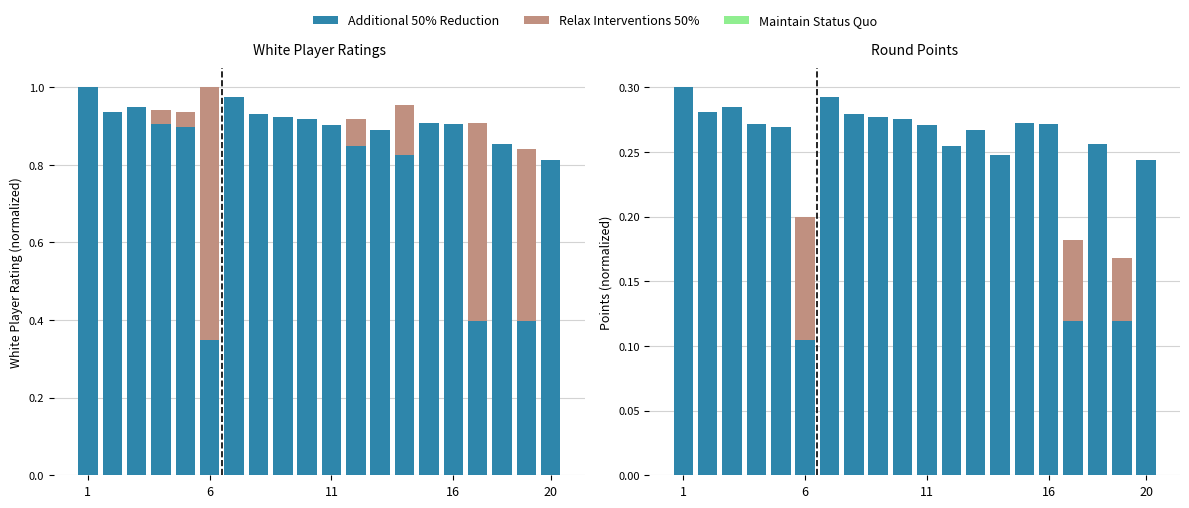

Which has a higher value, 17 or 6?

6